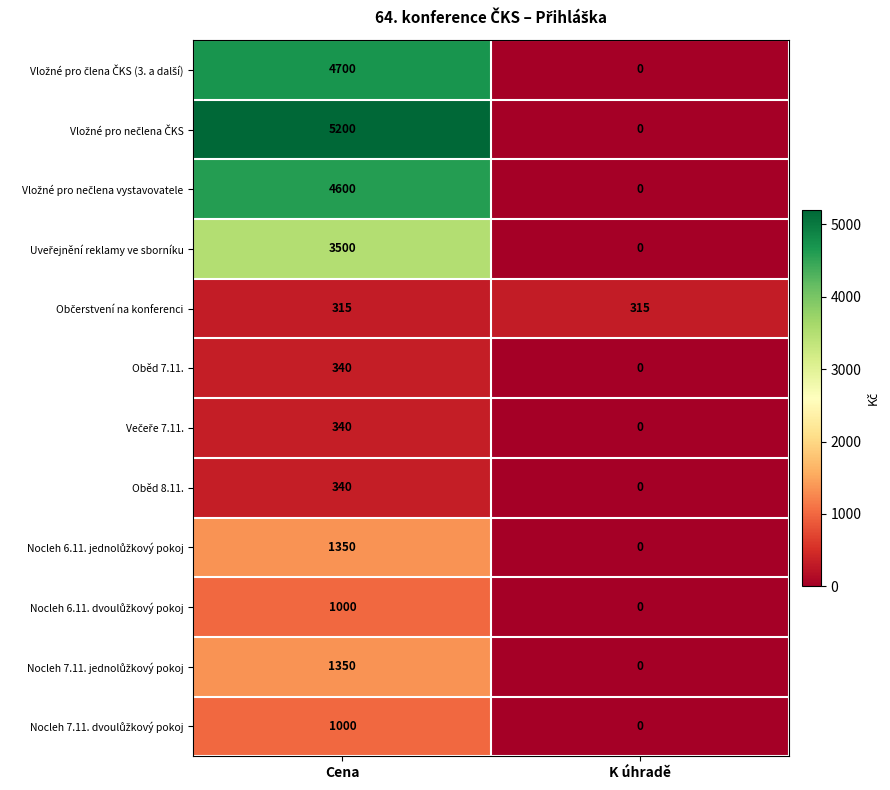

What is the spread (max minus min) of values at Cena?

4885